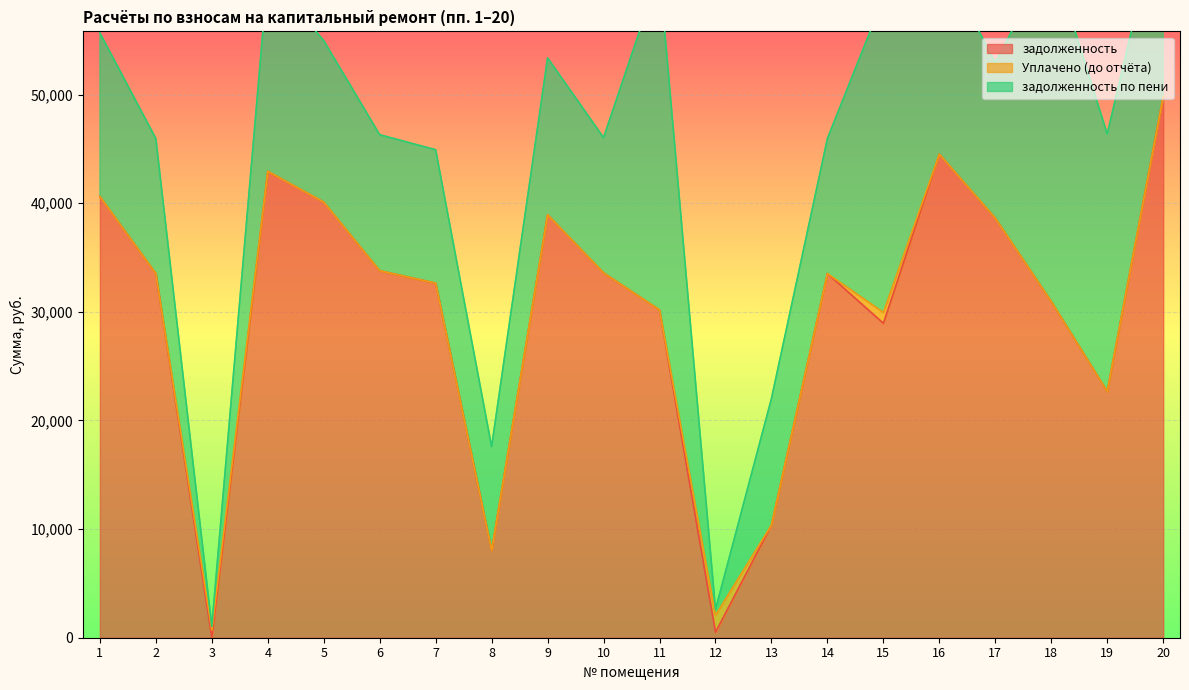

At which label does задолженность по пени first exceed 14433?

1